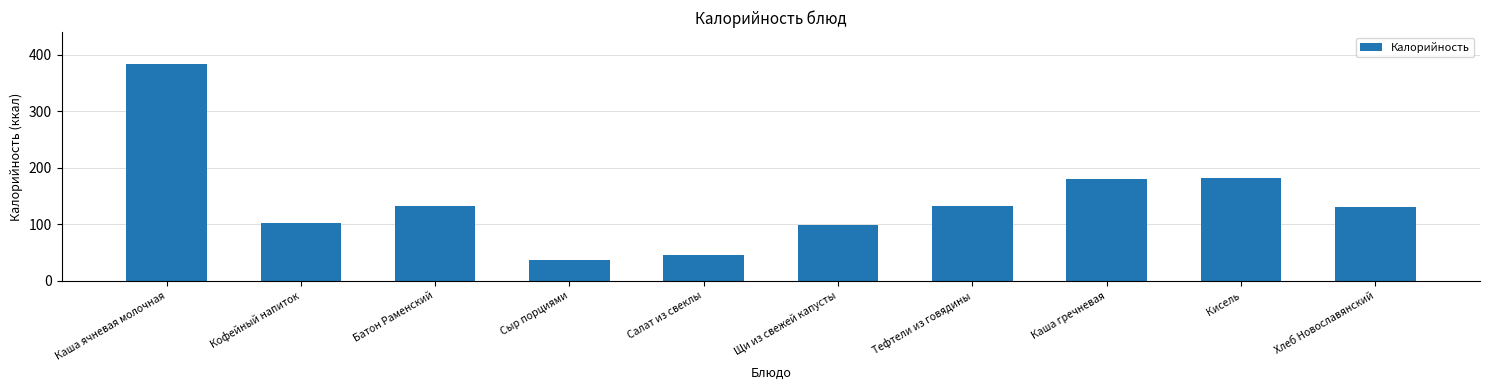

What is the minimum value shown in the chart?

36.0